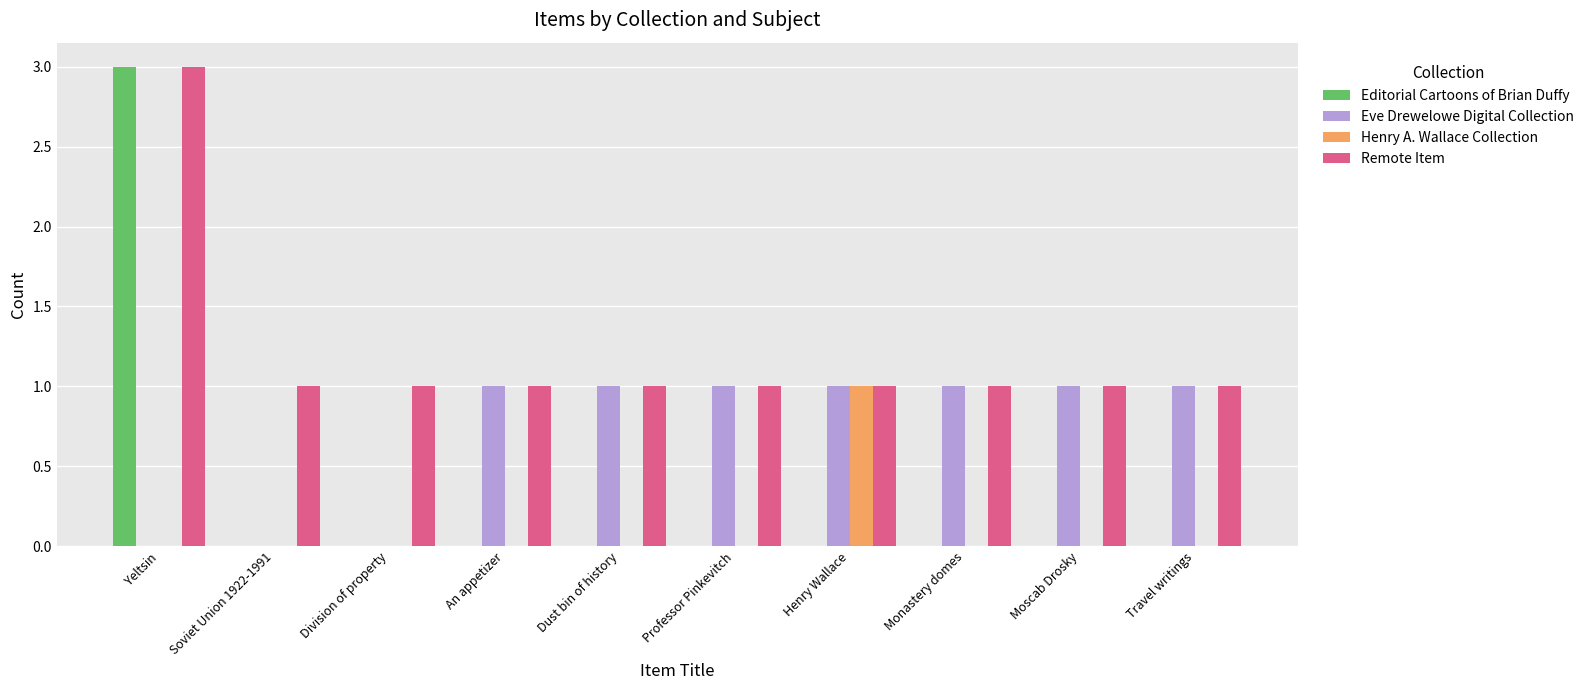

What is the highest value of the Remote Item series?

3